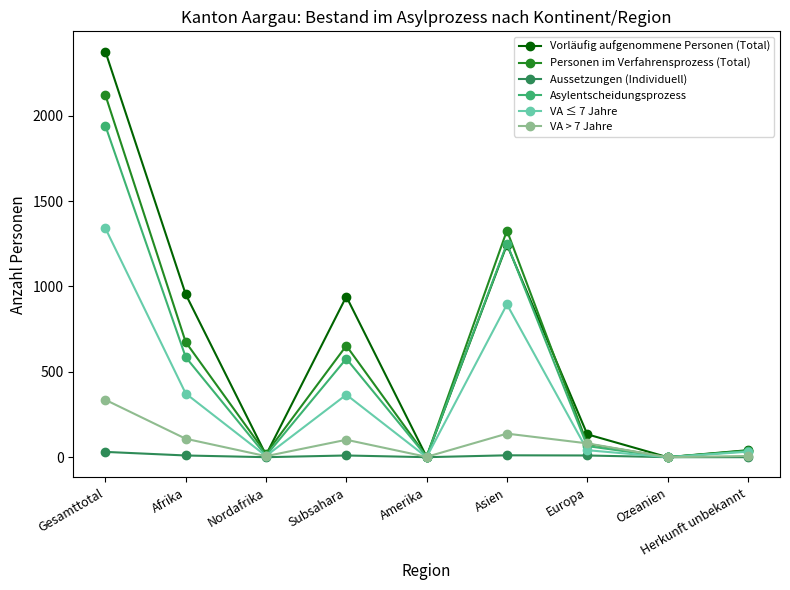

At which label is Vorläufig aufgenommene Personen (Total) closest to 1188?

Asien